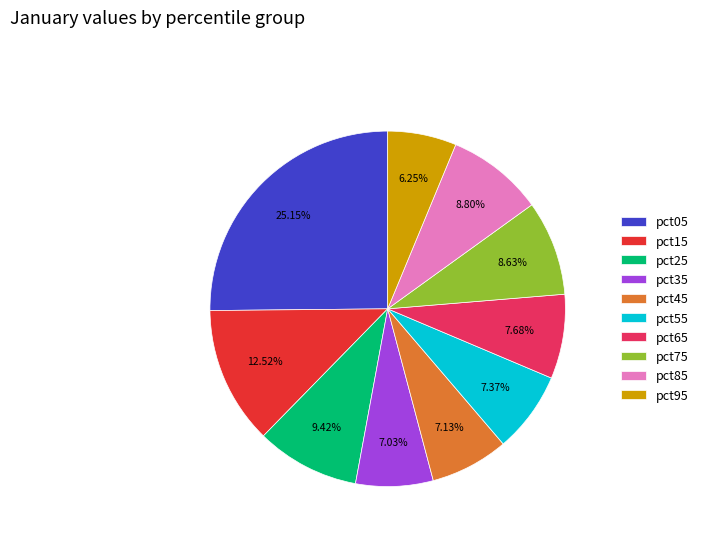

The pct95 slice represents 6% of the pie. True or false?

True